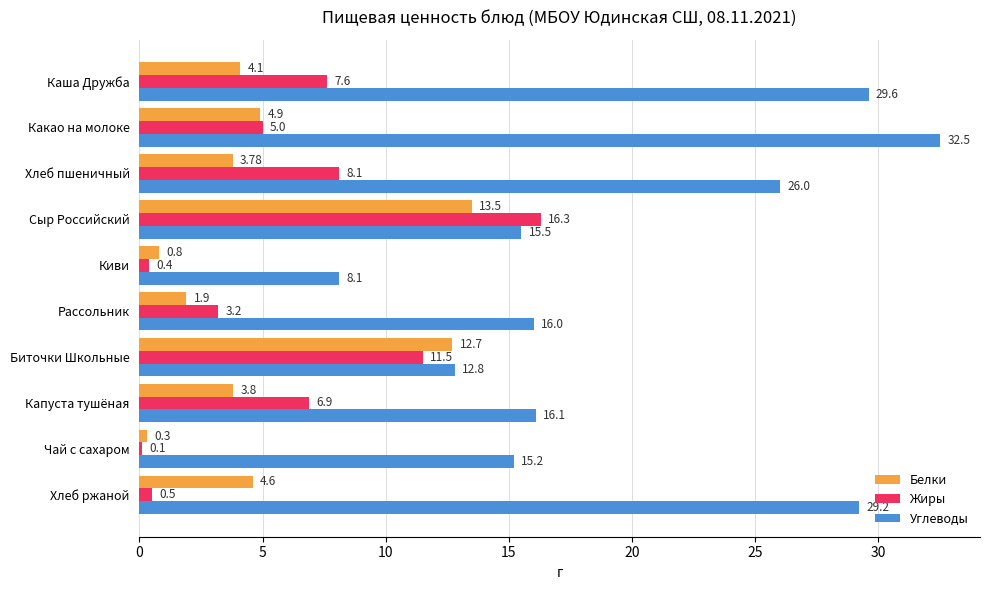

What is the total value across all series at Биточки Школьные?

37.0